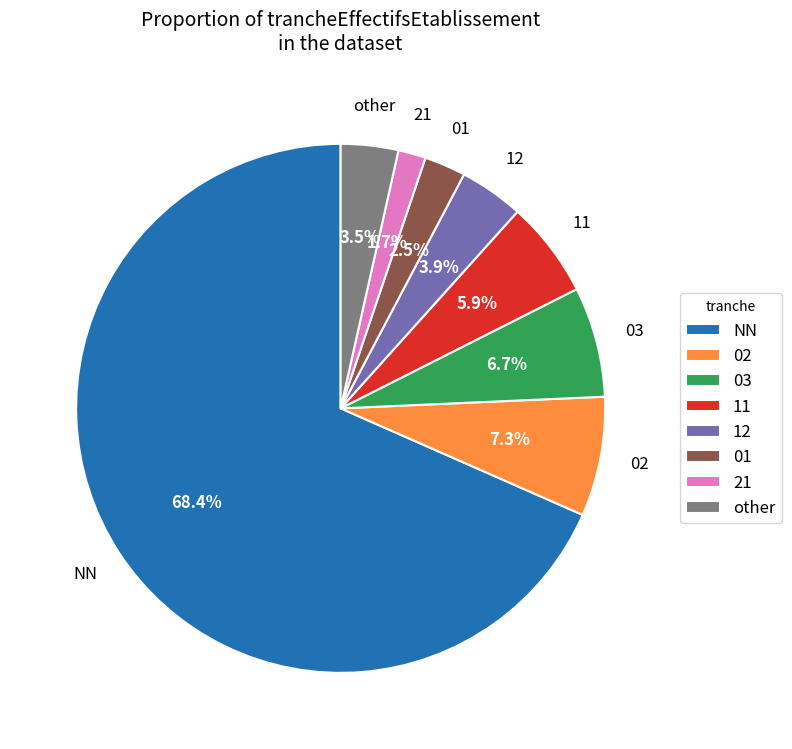

Which category accounts for the majority?

NN